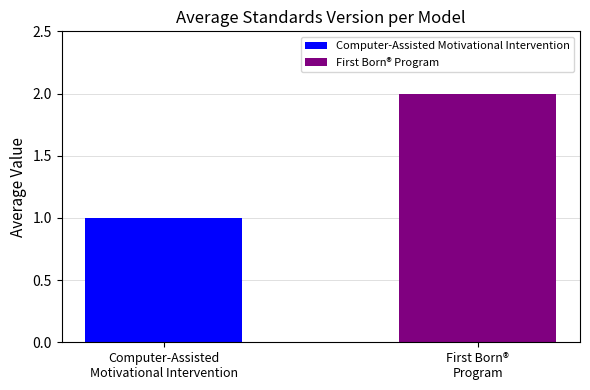

Which series has the largest range (max minus min)?

Computer-Assisted Motivational Intervention